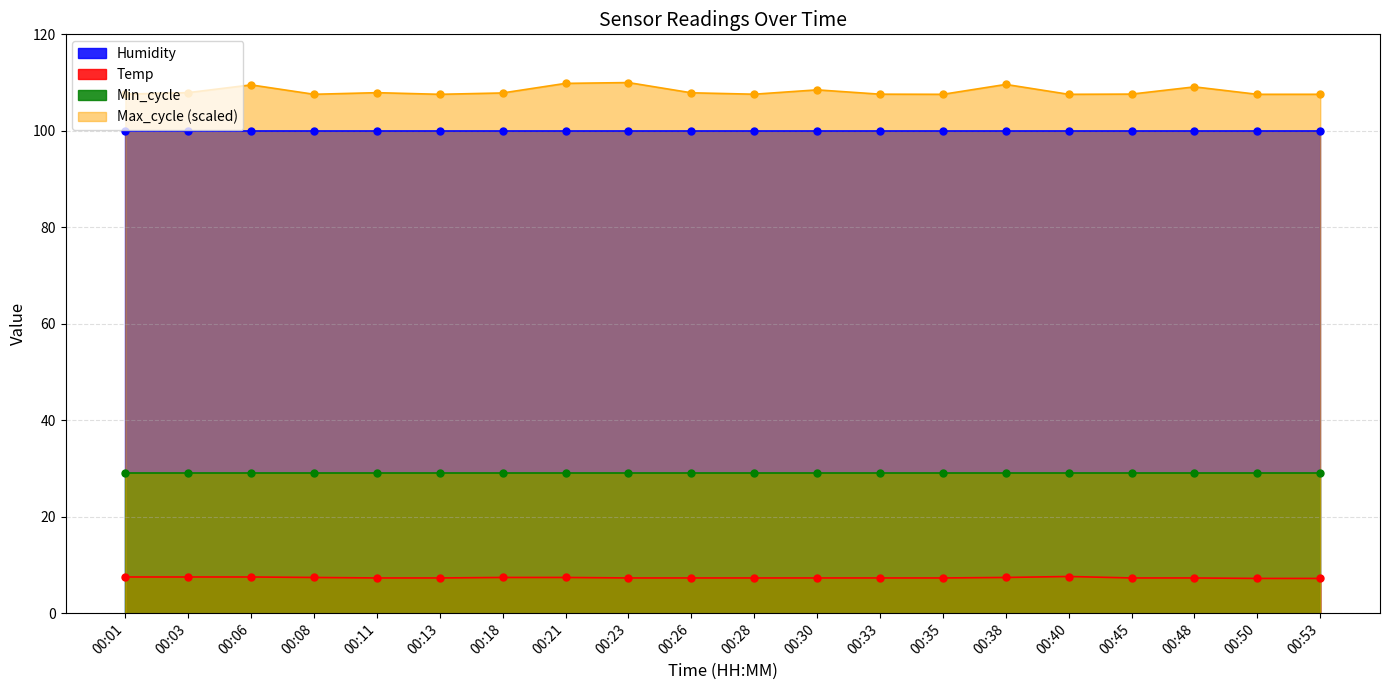

At which label is Max_cycle closest to 108?

00:03